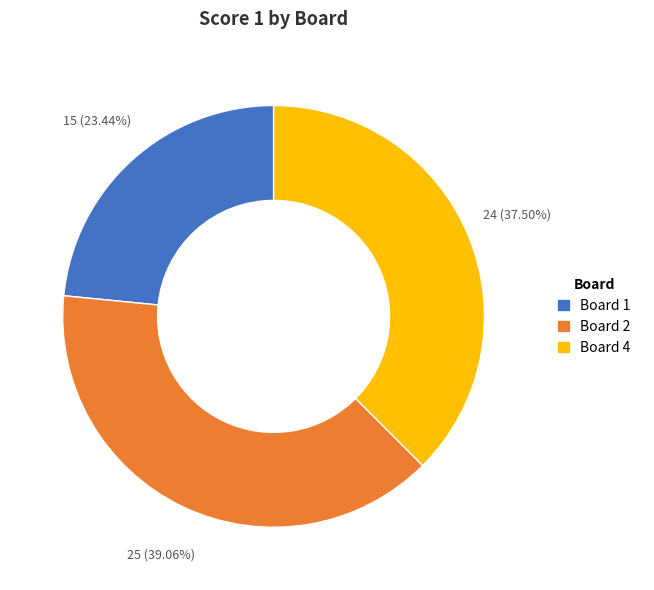

Is there any slice that represents more than half of the pie?

No